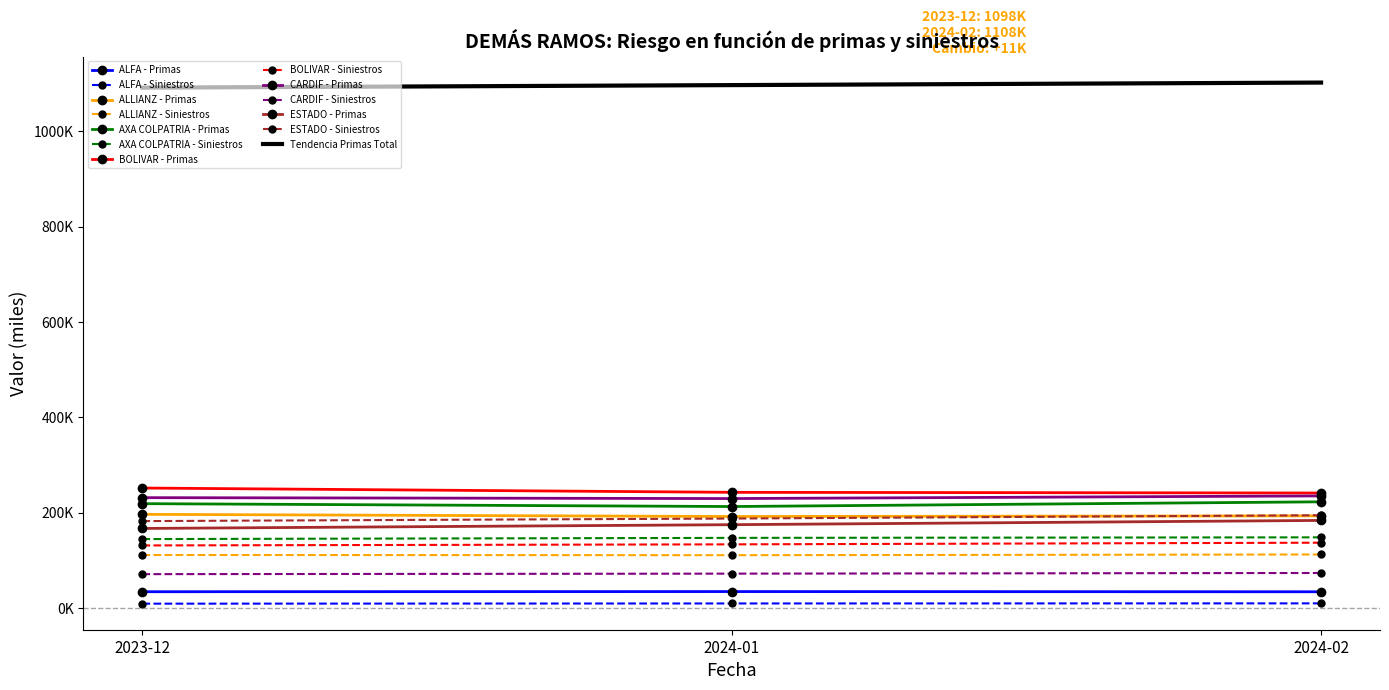

At how many categories does at least one series exceed 150353?

3